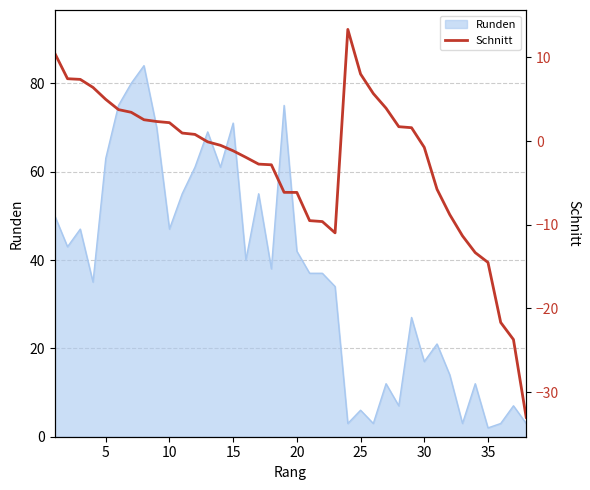

The value of Runden at 25 is 2. True or false?

False